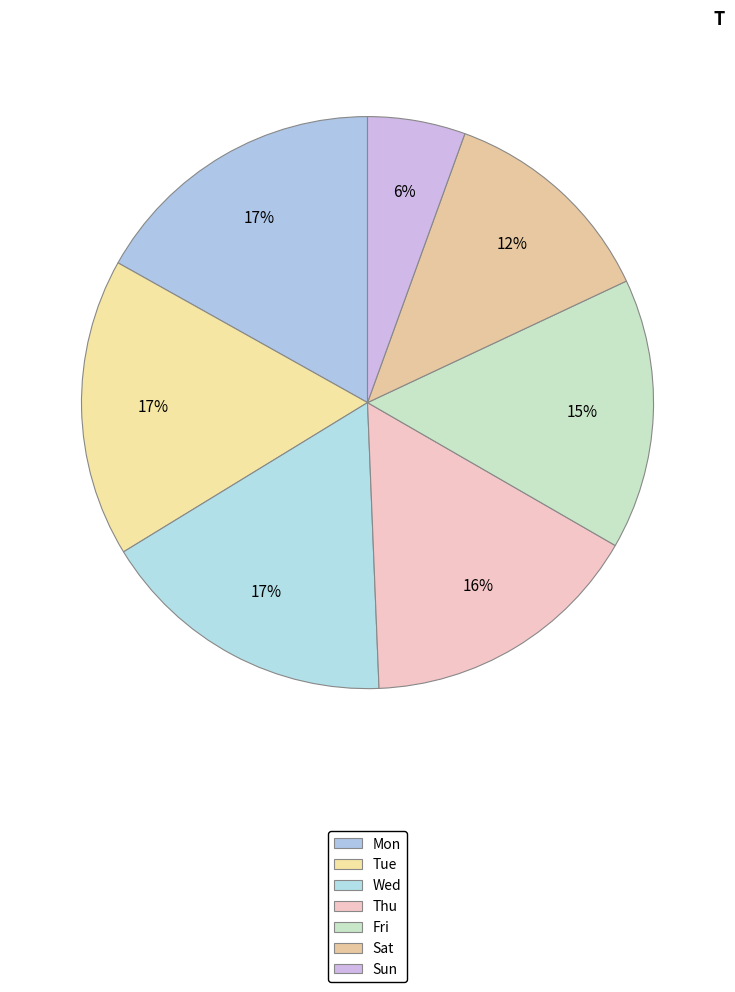

Is there a majority slice in this chart?

No